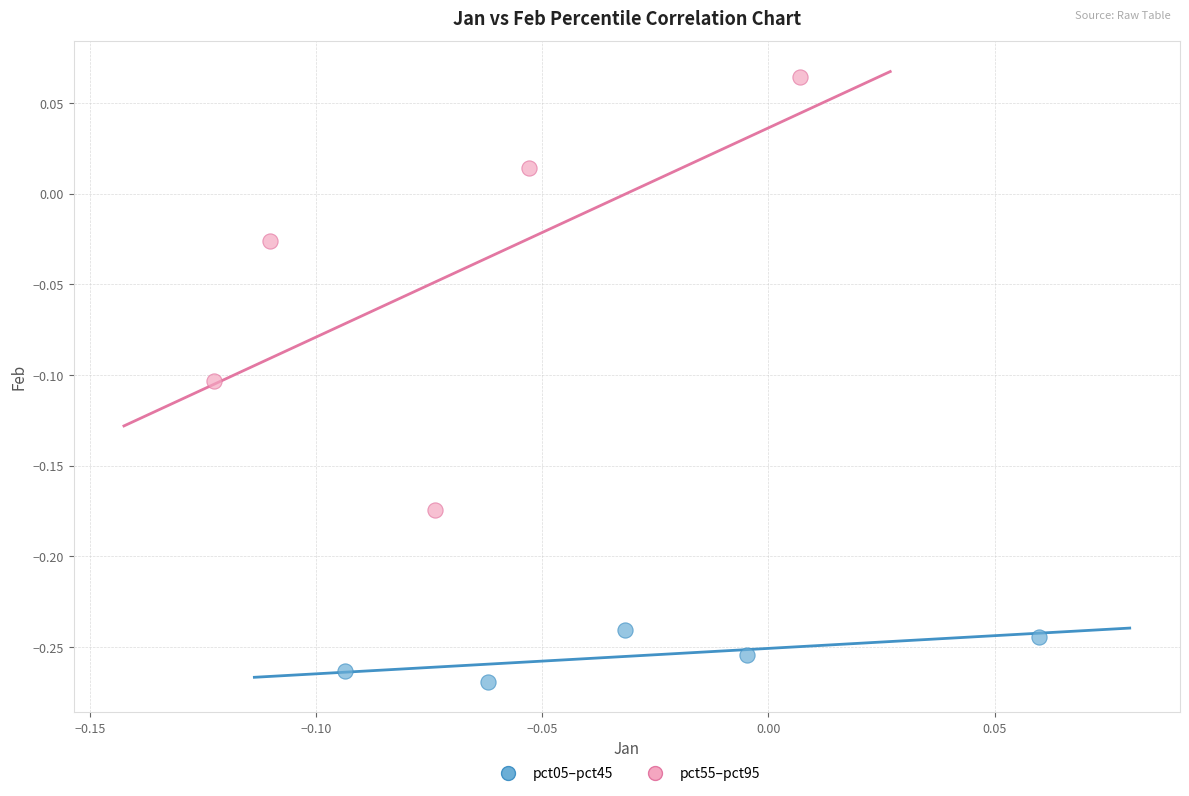

Which series contains the highest Y value?

pct55–pct95